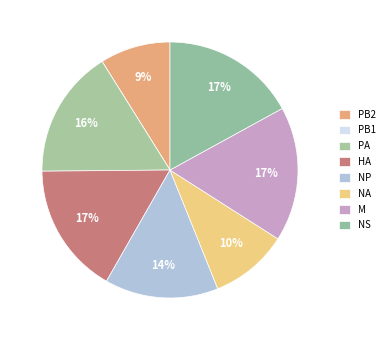

Which slice is the largest?

M